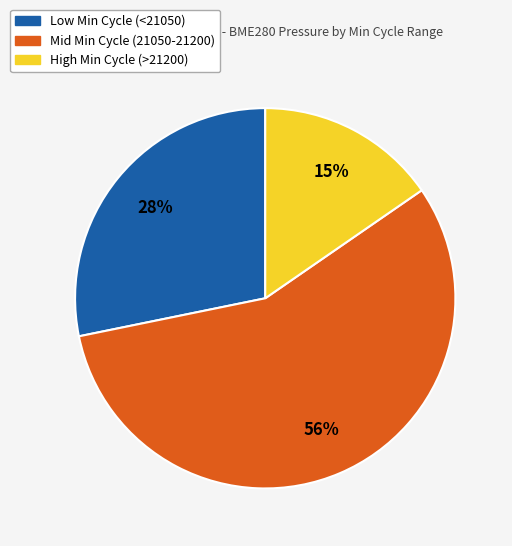

Do Mid Min Cycle (21050-21200) and Low Min Cycle (<21050) together represent more than half of the pie?

Yes